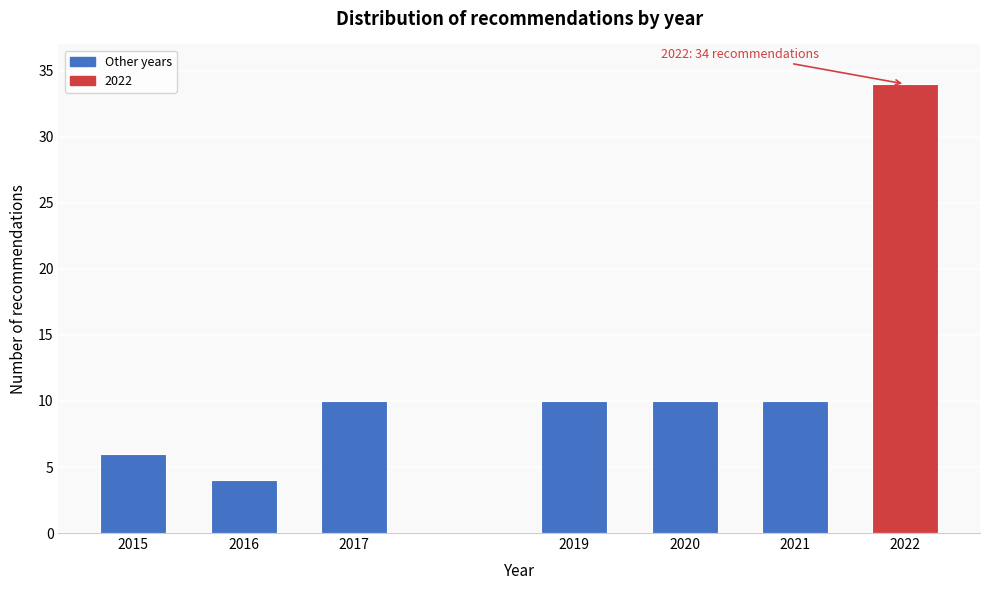

Reading right to left, extract all data points from this chart.

2022=34	2021=10	2020=10	2019=10	2017=10	2016=4	2015=6